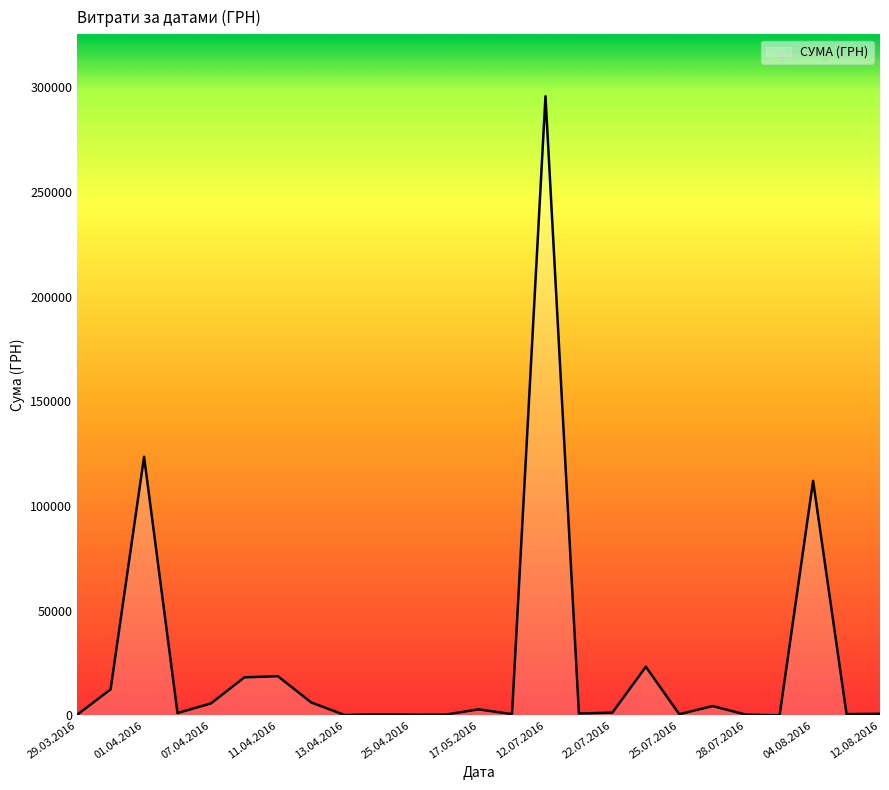

True or false: there are more than 1 points higher than both neighbors.

True